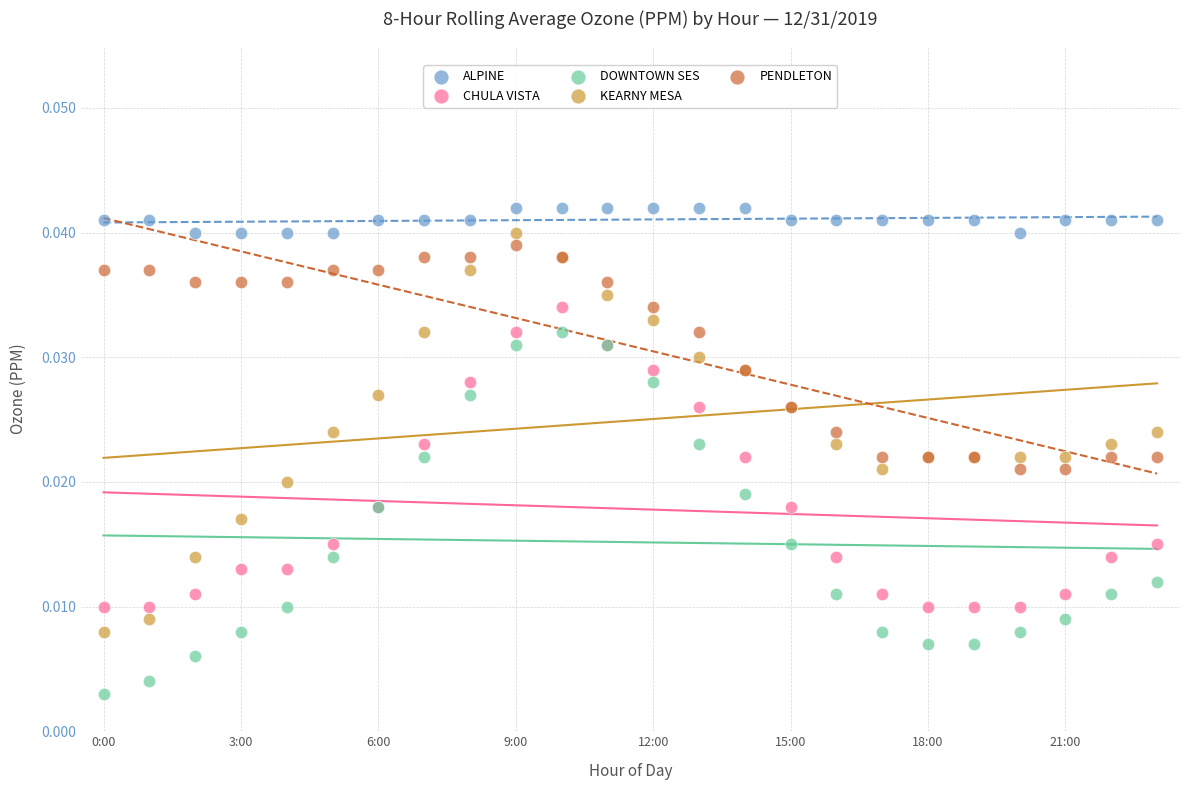

What are all the series names shown in the legend?

ALPINE, CHULA VISTA, DOWNTOWN SES, KEARNY MESA, PENDLETON